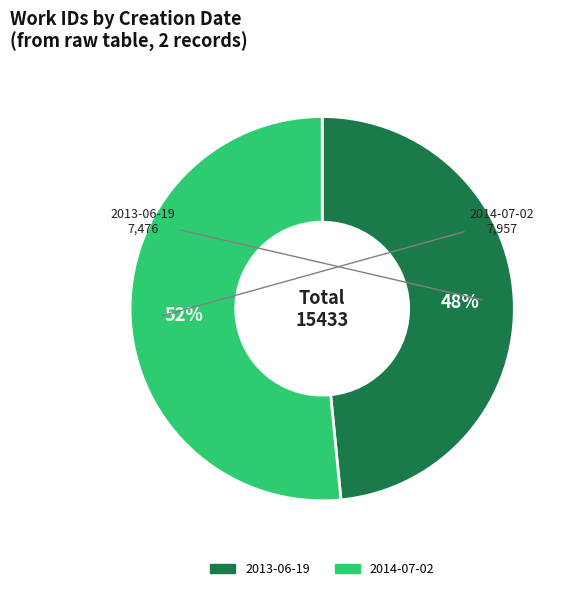

Count the number of slices in the pie.

2